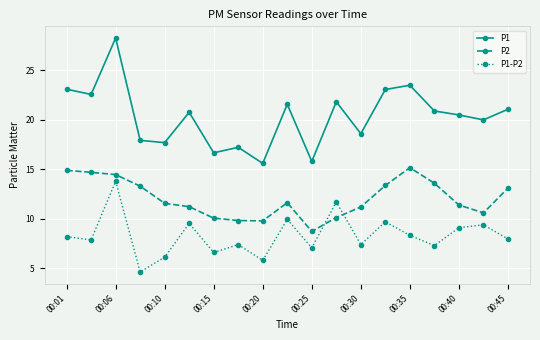

What is the value of the P1 point at the 6th from the left?

20.8